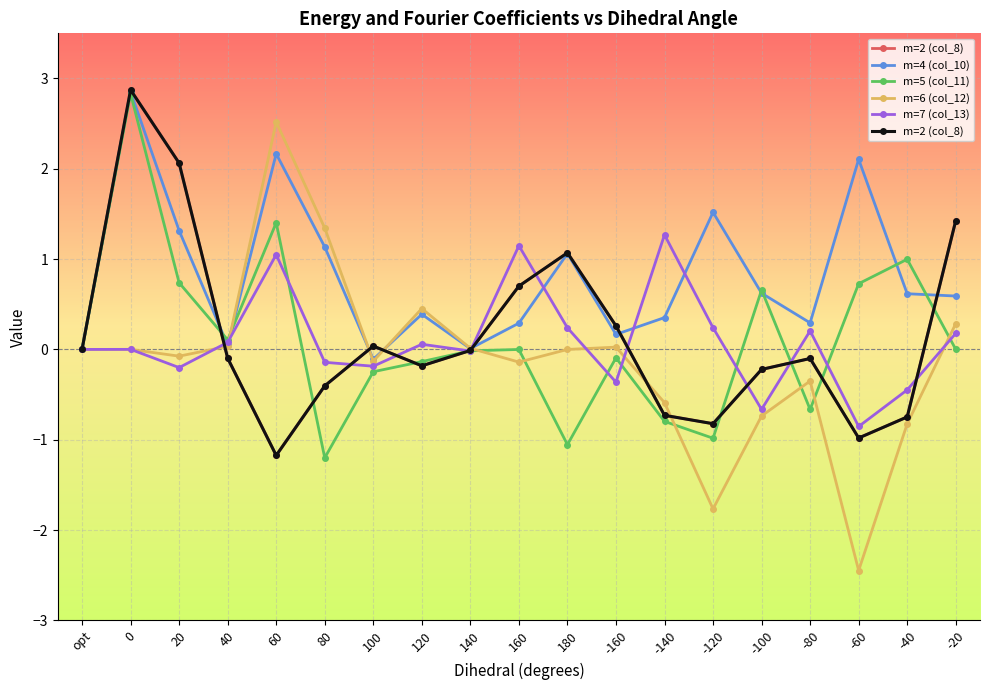

In m=6 (col_12), how many points are higher than both neighbors (excluding endpoints)?

5